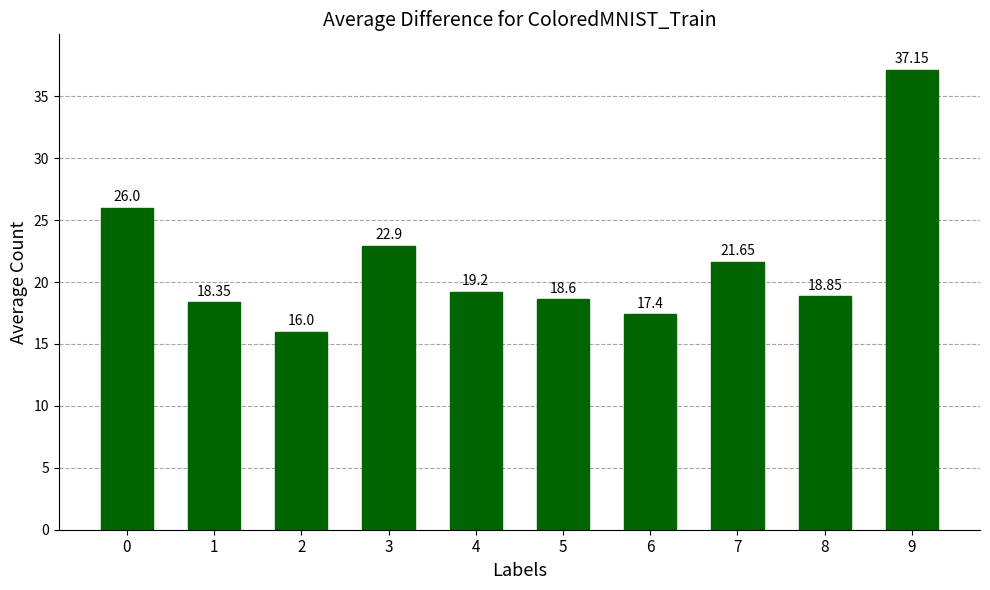

What is the value of the 9th bar from the left?

18.9